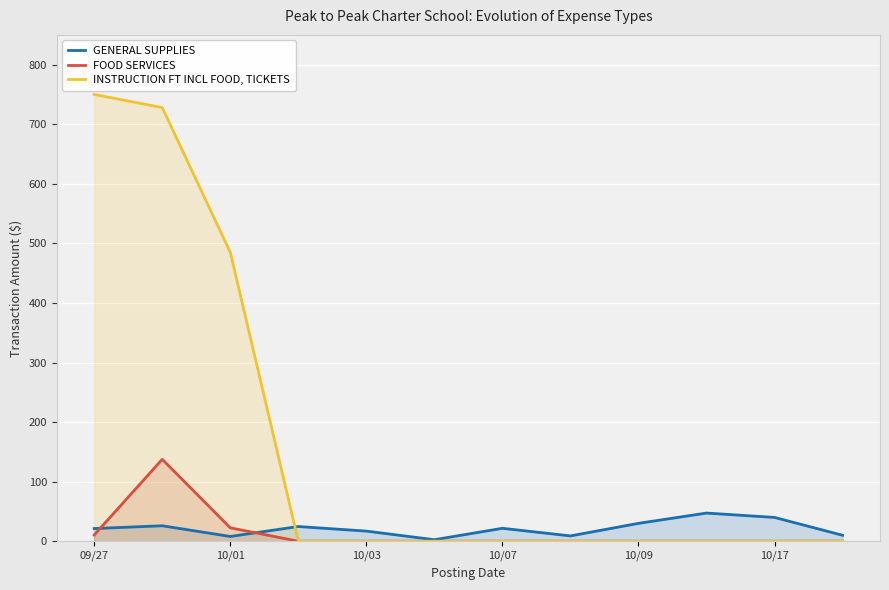

At how many categories does at least one series exceed 154?

3